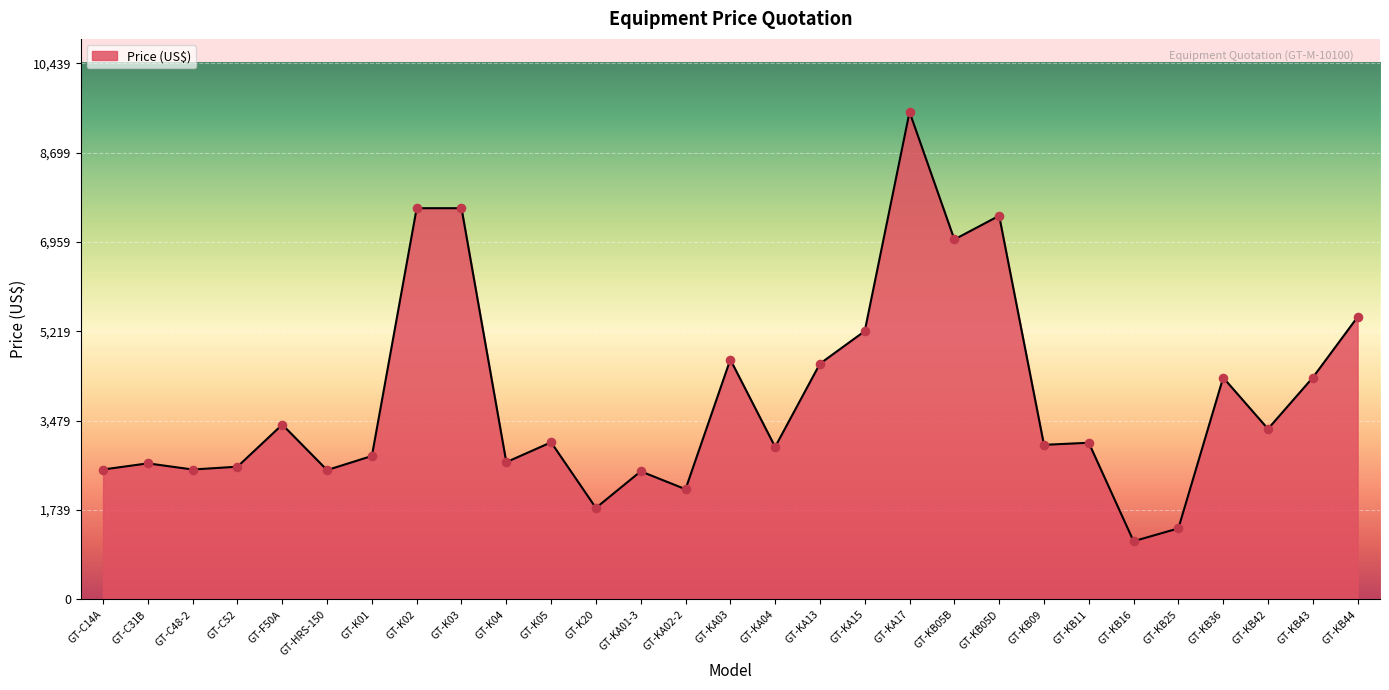

Approximately how many times larger is the value at GT-K05 compared to GT-K04?

1.1